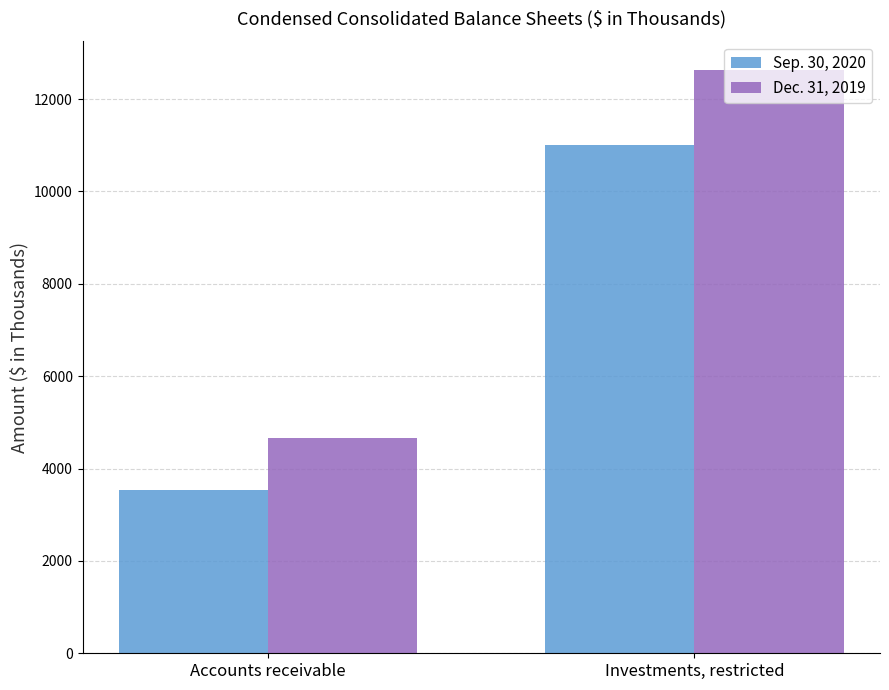

At which category is the sum across all series the highest?

Investments, restricted